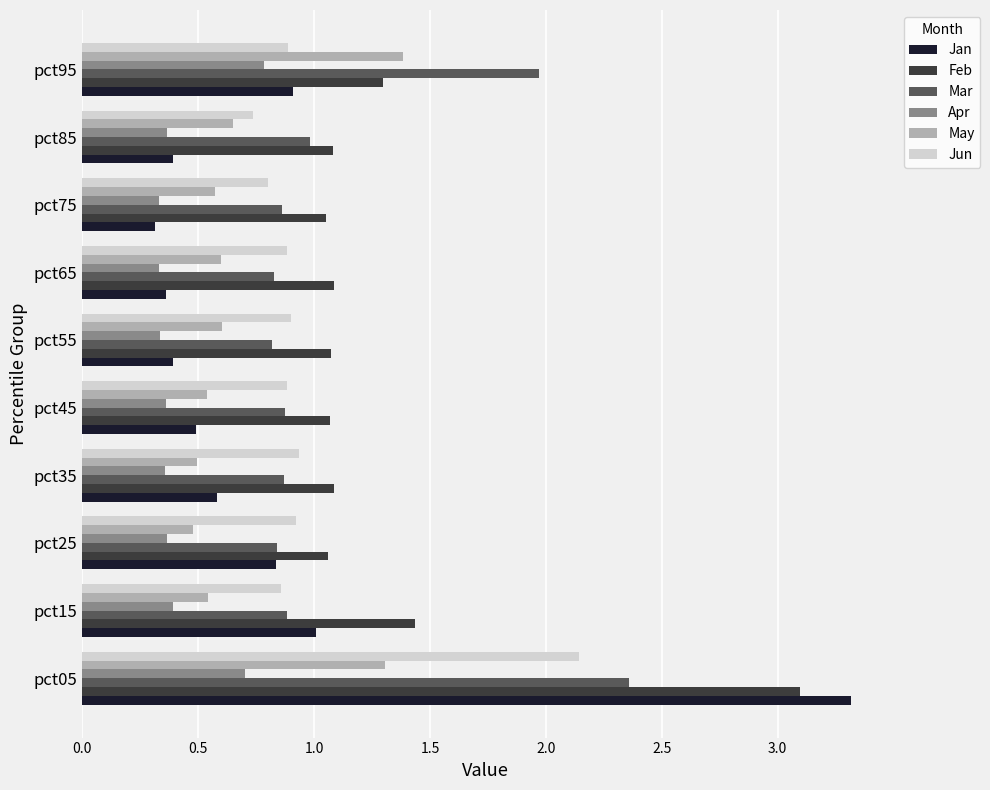

What is the average value of the Feb series?

1.3